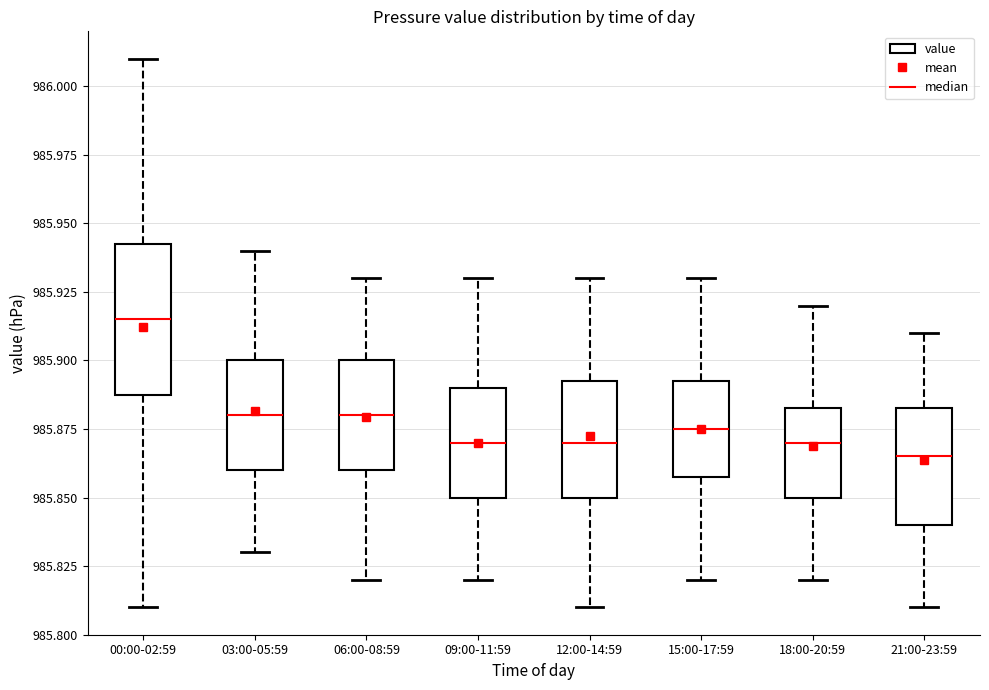

Where is the upper edge of the box for 09:00-11:59 on the y-axis? The values are not printed on the chart, so give them approximately, as read against the axis.

985.890